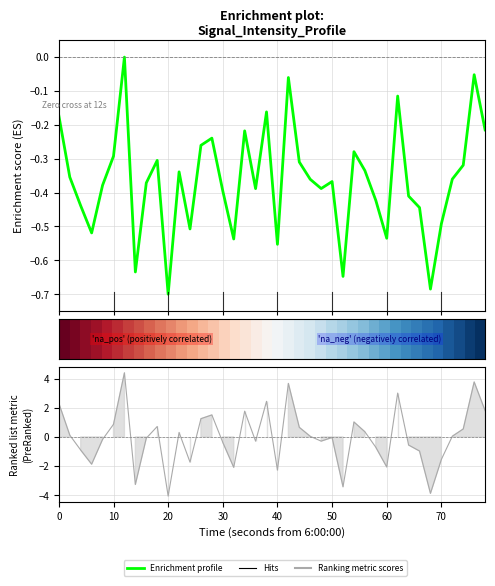

How many data points in Enrichment profile are less than 0?

39